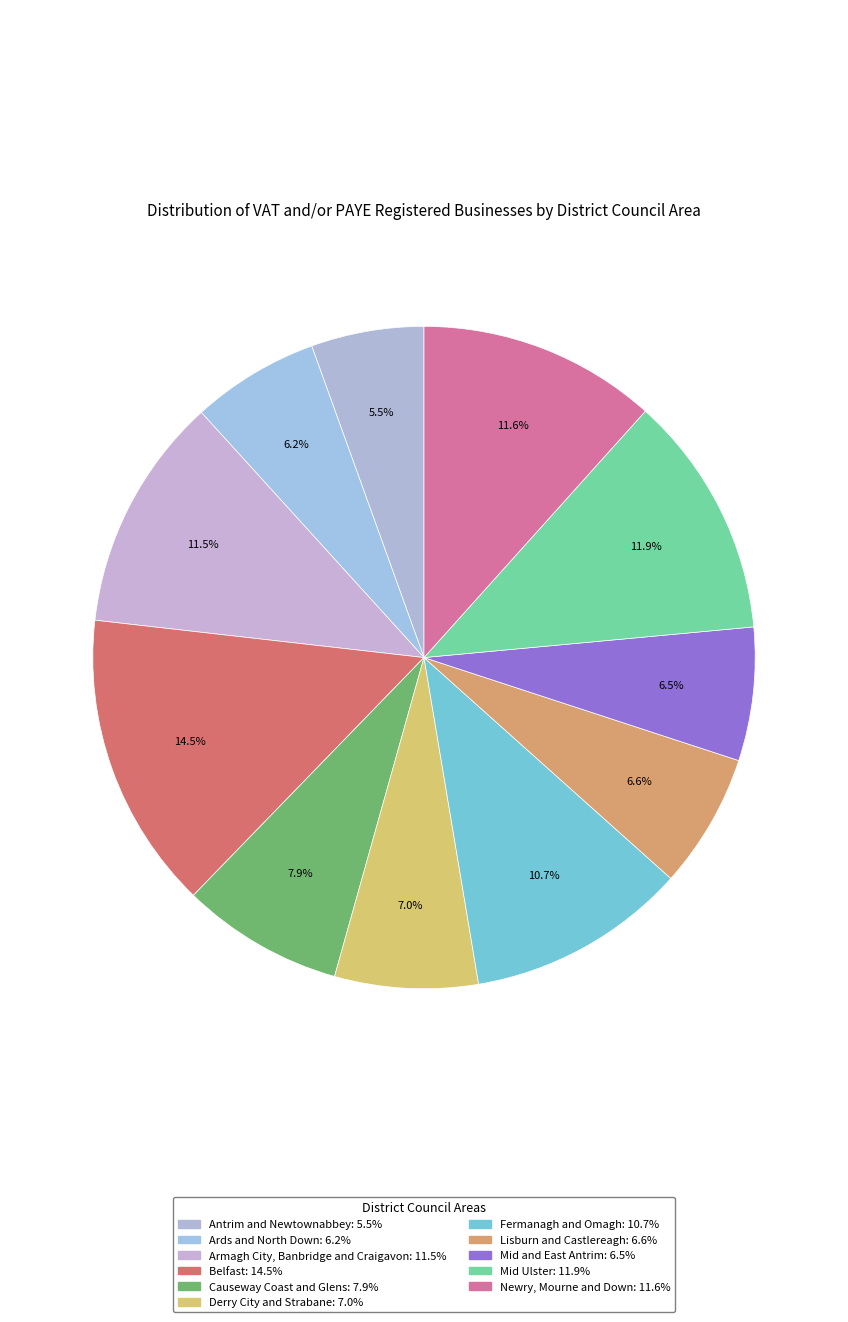

How much of the chart is everything except Fermanagh and Omagh?

89.3%